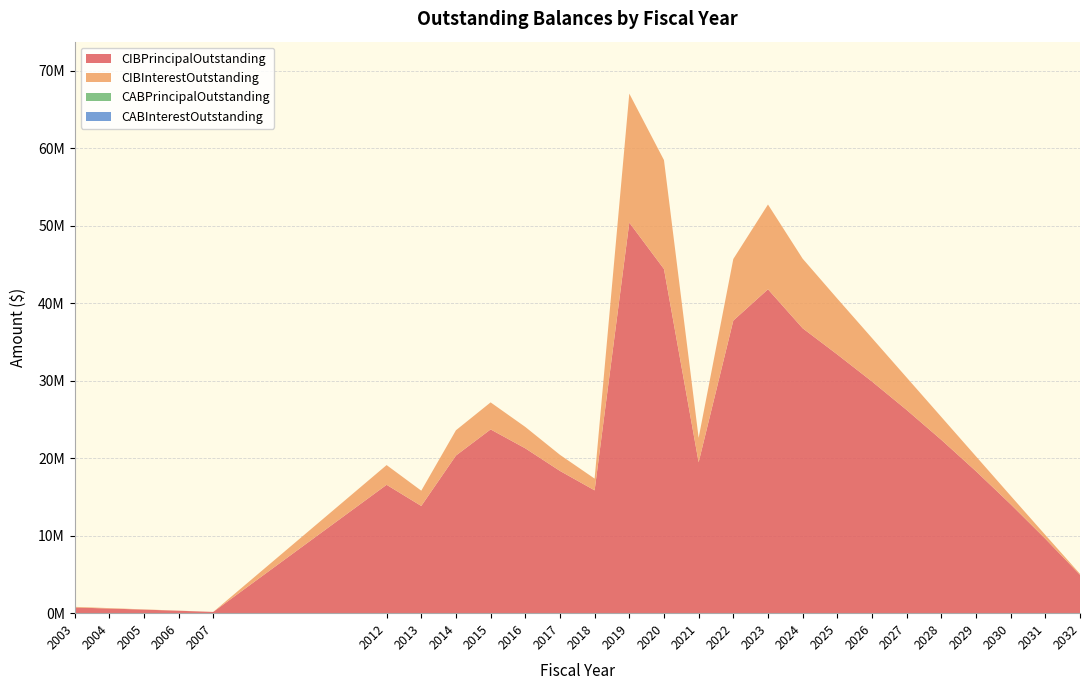

Reading left to right, what are all the values shown in this chart?

CIBPrincipalOutstanding: 2003=735000.0	2004=600000.0	2005=460000.0	2006=315000.0	2007=160000.0	2012=16560000.0	2013=13830000.0	2014=20335000.0	2015=23705000.0	2016=21265000.0	2017=18350000.0	2018=15845000.0	2019=50385000.0	2020=44400000.0	2021=19465000.0	2022=37745000.0	2023=41780000.0	2024=36755000.0	2025=33370000.0	2026=29885000.0	2027=26215000.0	2028=22360000.0	2029=18310000.0	2030=14050000.0	2031=9600000.0	2032=4950000.0
CIBInterestOutstanding: 2003=82626.2	2004=53823.8	2005=30831.2	2006=13931.2	2007=3520.0	2012=2544981.1	2013=1971275.0	2014=3260462.5	2015=3487662.5	2016=2760112.5	2017=2077087.5	2018=1511587.5	2019=16636325.0	2020=14048525.0	2021=3153525.0	2022=7944975.0	2023=10937757.6	2024=8976937.5	2025=7206187.5	2026=5607187.5	2027=4187062.5	2028=2955062.5	2029=1920687.5	2030=1094062.5	2031=490750.0	2032=123750.0
CABPrincipalOutstanding: 2003=0.0	2004=0.0	2005=0.0	2006=0.0	2007=0.0	2012=0.0	2013=0.0	2014=0.0	2015=0.0	2016=0.0	2017=0.0	2018=0.0	2019=0.0	2020=0.0	2021=0.0	2022=0.0	2023=0.0	2024=0.0	2025=0.0	2026=0.0	2027=0.0	2028=0.0	2029=0.0	2030=0.0	2031=0.0	2032=0.0
CABInterestOutstanding: 2003=0.0	2004=0.0	2005=0.0	2006=0.0	2007=0.0	2012=0.0	2013=0.0	2014=0.0	2015=0.0	2016=0.0	2017=0.0	2018=0.0	2019=0.0	2020=0.0	2021=0.0	2022=0.0	2023=0.0	2024=0.0	2025=0.0	2026=0.0	2027=0.0	2028=0.0	2029=0.0	2030=0.0	2031=0.0	2032=0.0